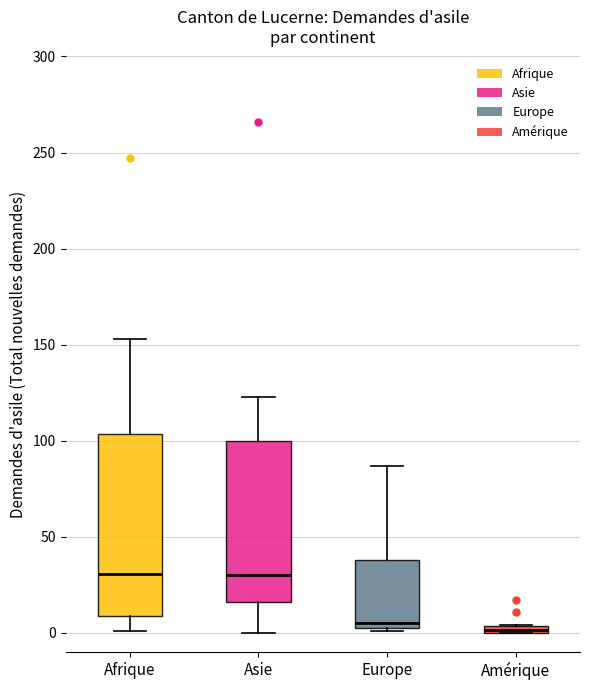

Where is the upper edge of the box for Amérique on the y-axis? The values are not printed on the chart, so give them approximately, as read against the axis.

5